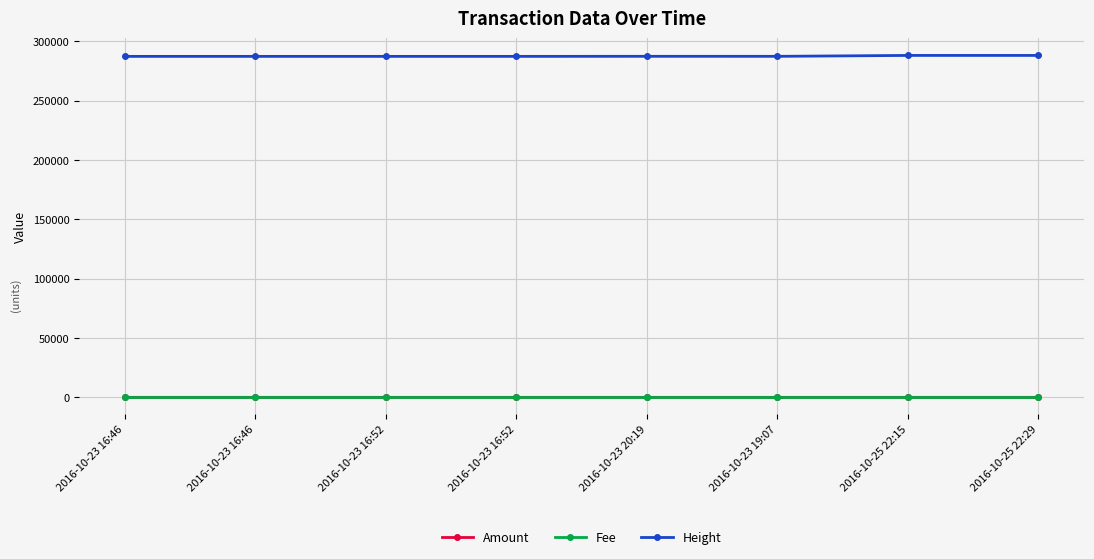

How many lines are shown in the chart?

3